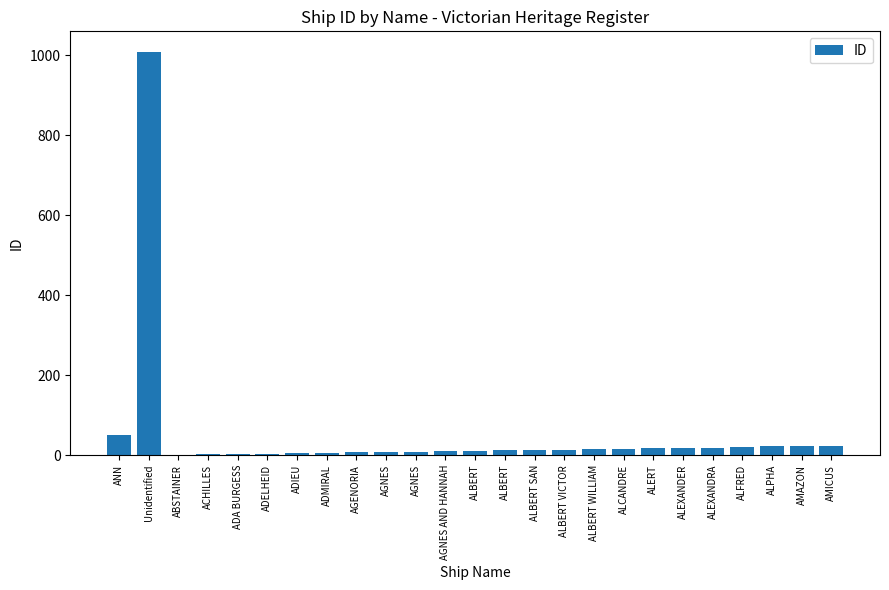

What is the minimum value shown in the chart?

1